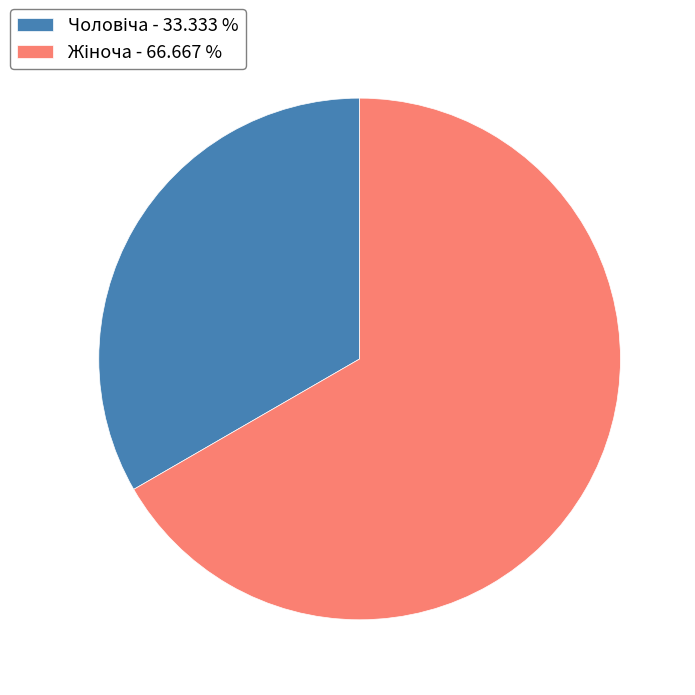

Is there a majority slice in this chart?

Yes